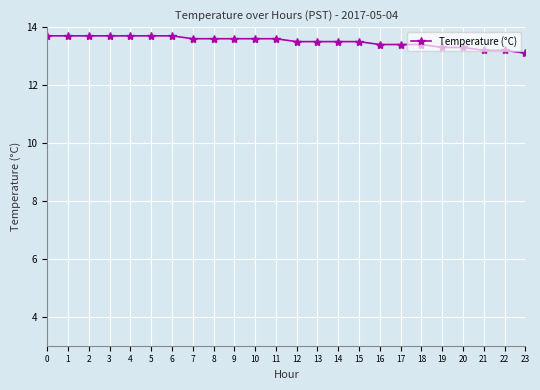

What is the maximum value shown in the chart?

13.7